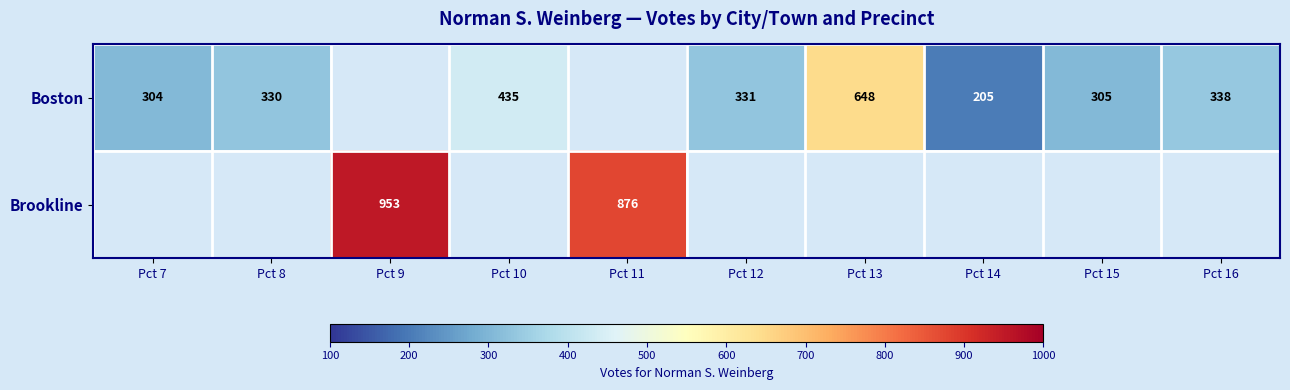

Is it true that Boston equals 123 at Pct 16?

False